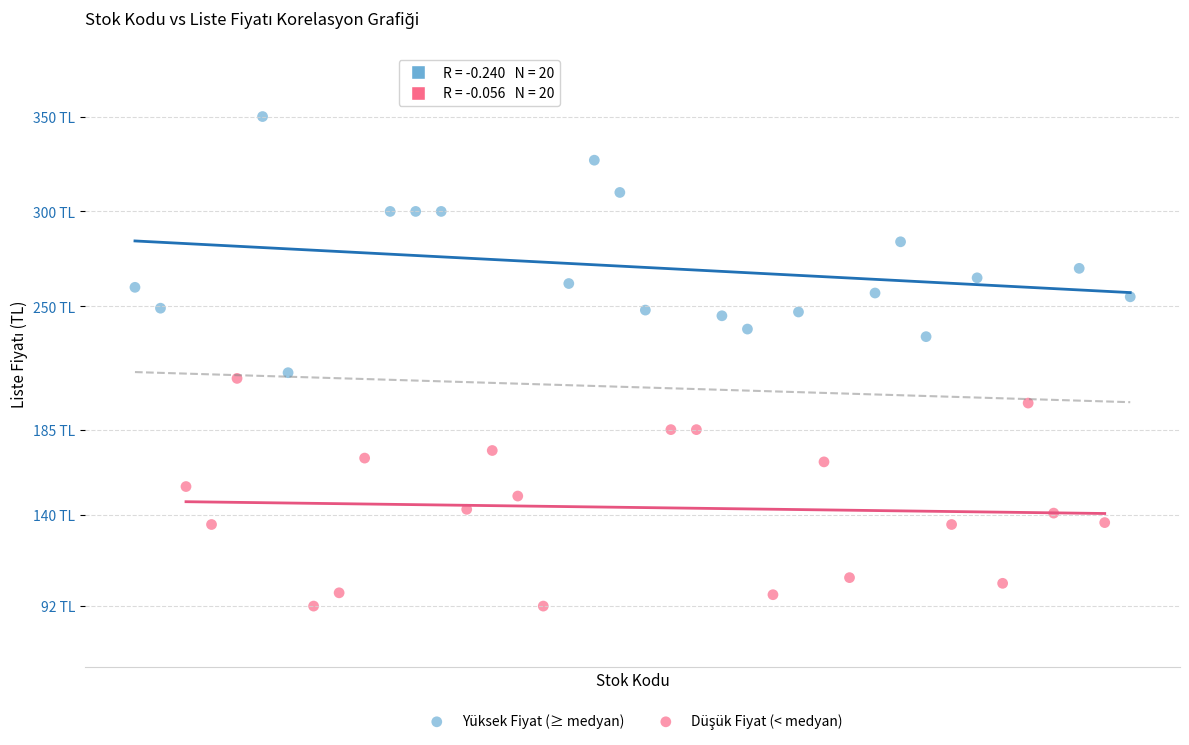

Which series reaches the maximum Y coordinate?

Yüksek Fiyat (≥ medyan)